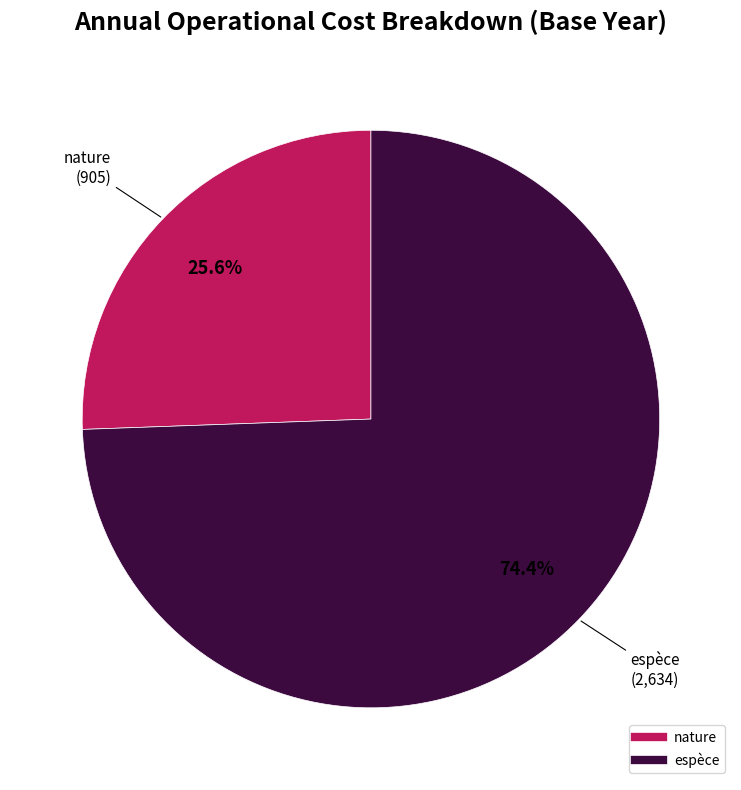

To the nearest percent, what percentage of the pie is nature?

26%